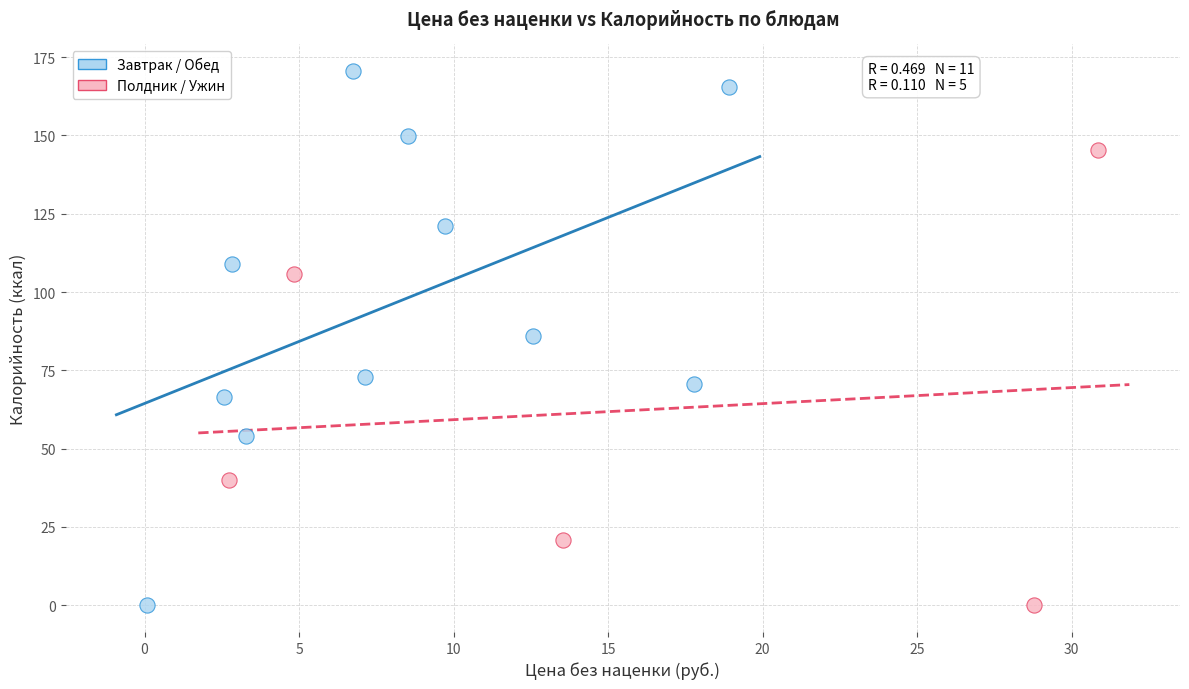

Which series reaches the maximum Y coordinate?

Завтрак / Обед